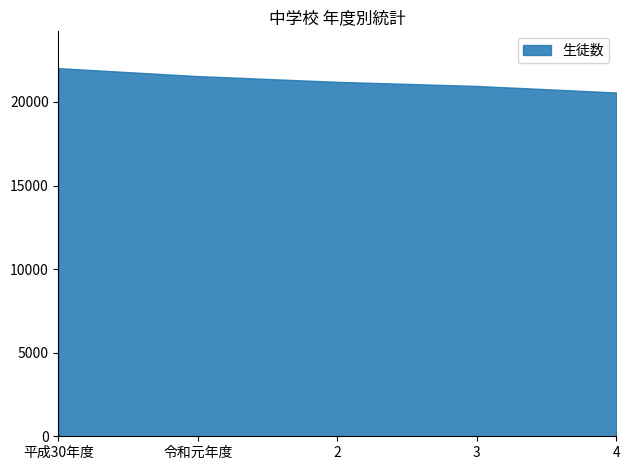

Count the number of data series in this chart.

1